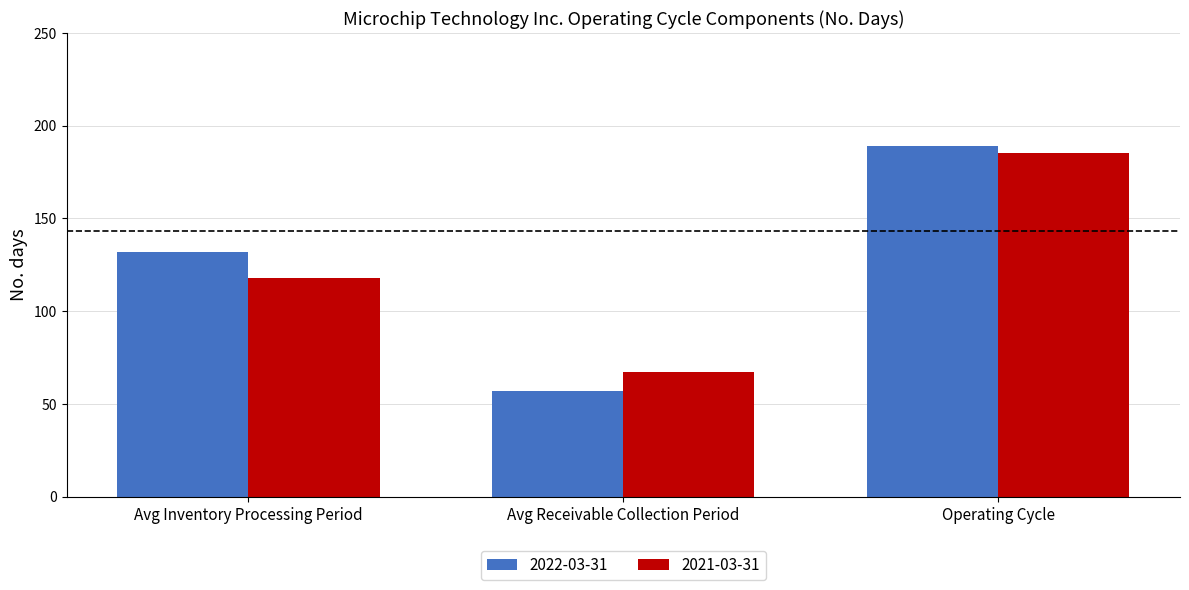

Reading right to left, extract all data points from this chart.

2022-03-31: Operating Cycle=189	Avg Receivable Collection Period=57	Avg Inventory Processing Period=132
2021-03-31: Operating Cycle=185	Avg Receivable Collection Period=67	Avg Inventory Processing Period=118